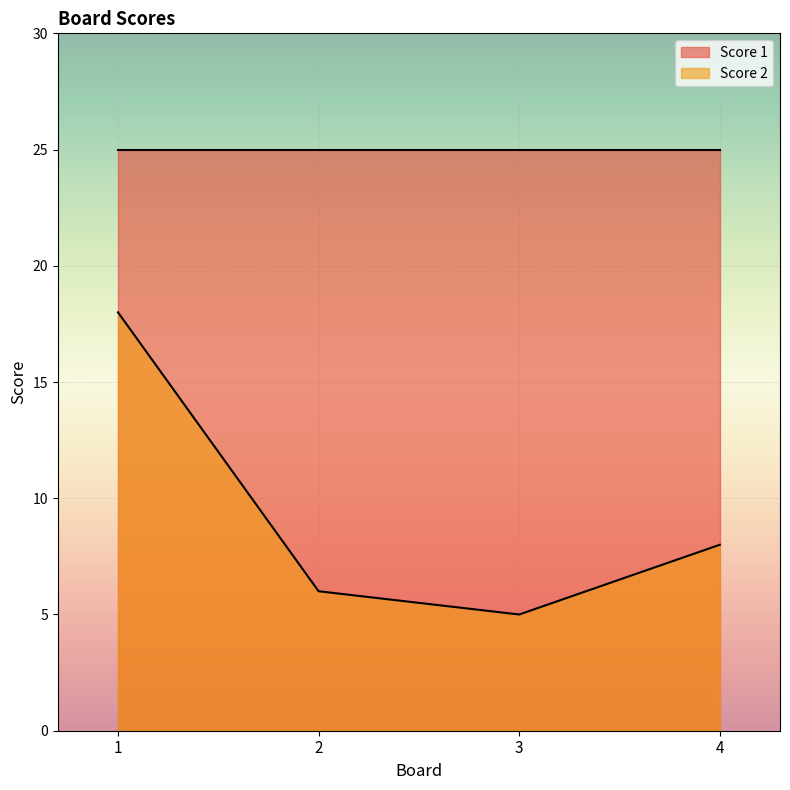

Which category has the lowest value across all series?

3